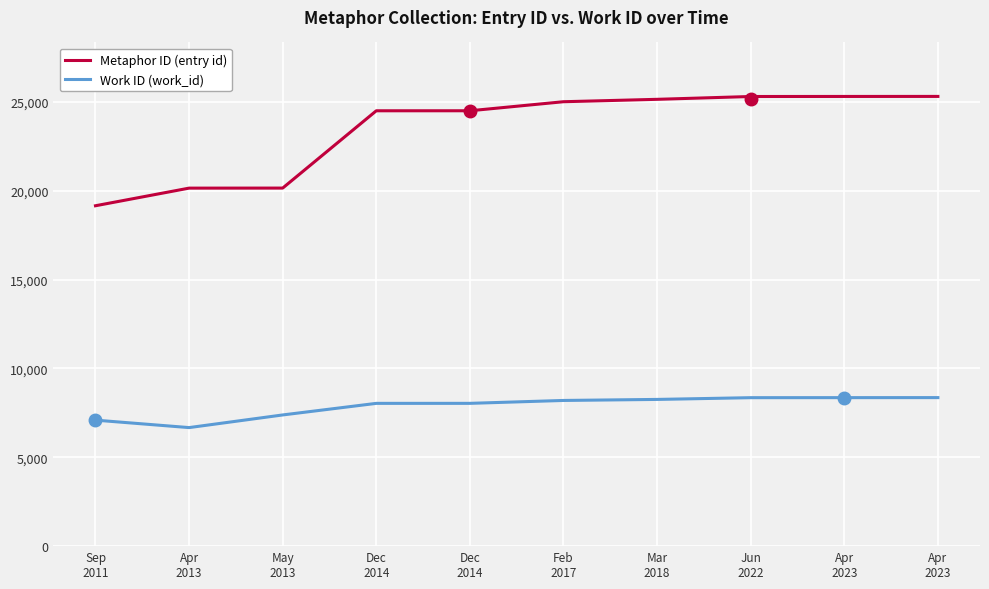

Reading left to right, transcribe all the data shown in this chart.

Metaphor ID (entry id): 19161	20153	20156	24507	24508	25017	25152	25311	25314	25316
Work ID (work_id): 7093	6673	7385	8037	8038	8201	8259	8357	8359	8361